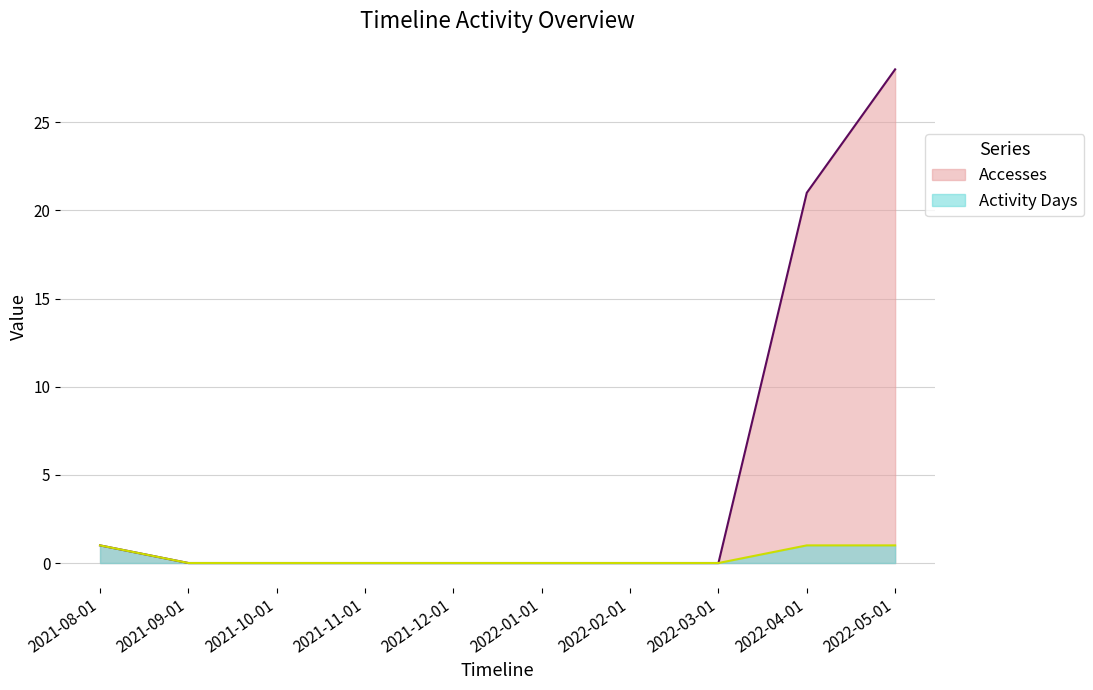

What position from the right is 2021-08-01?

10